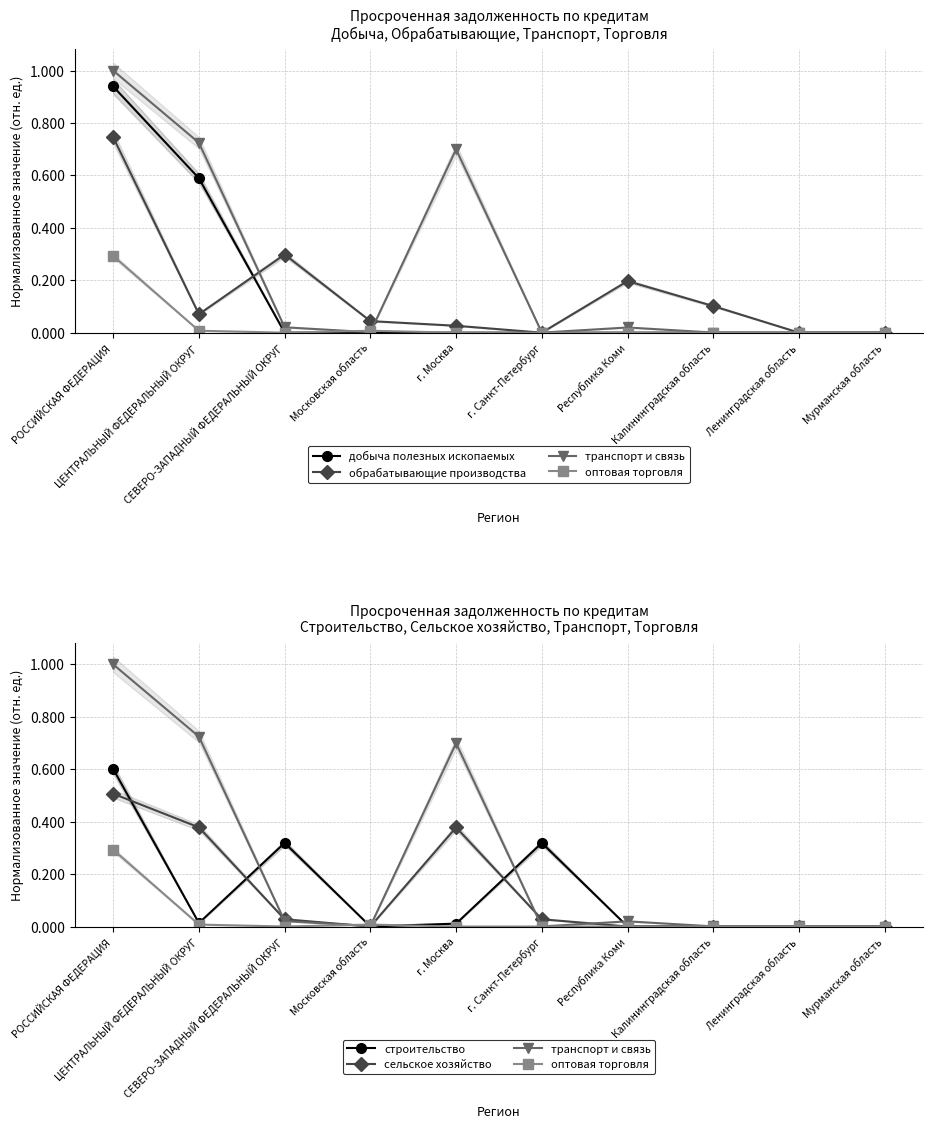

Is it true that добыча полезных ископаемых equals 0.5 at РОССИЙСКАЯ ФЕДЕРАЦИЯ?

False